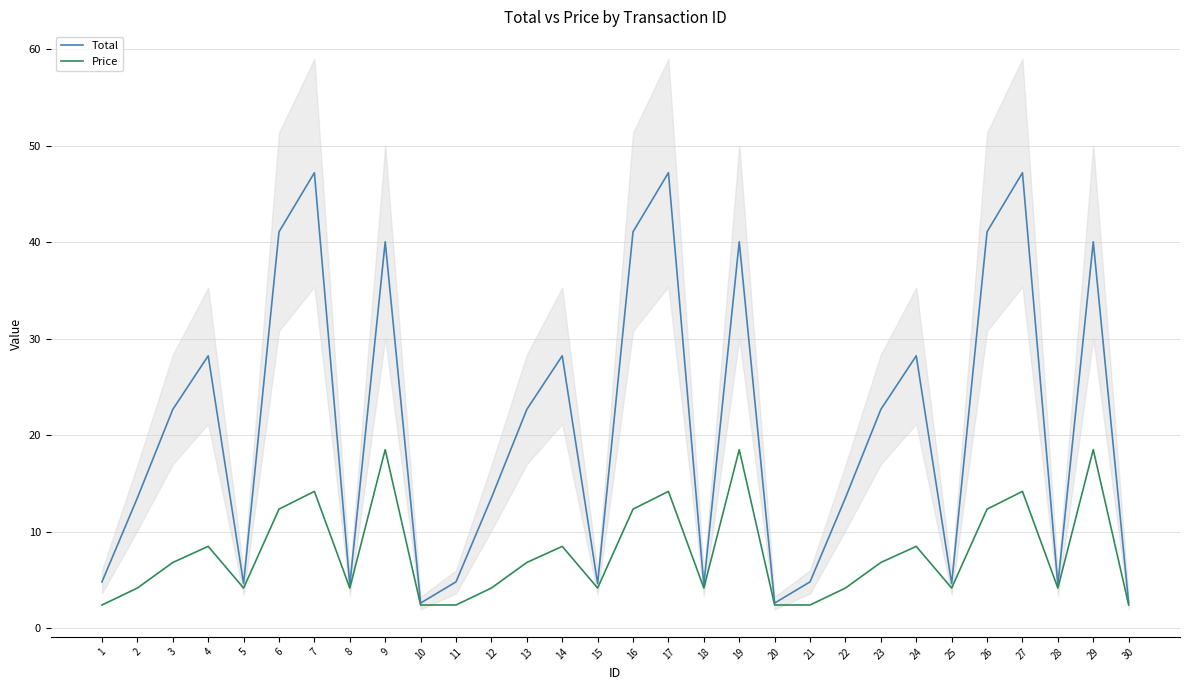

True or false: Price and Total intersect in this chart.

False